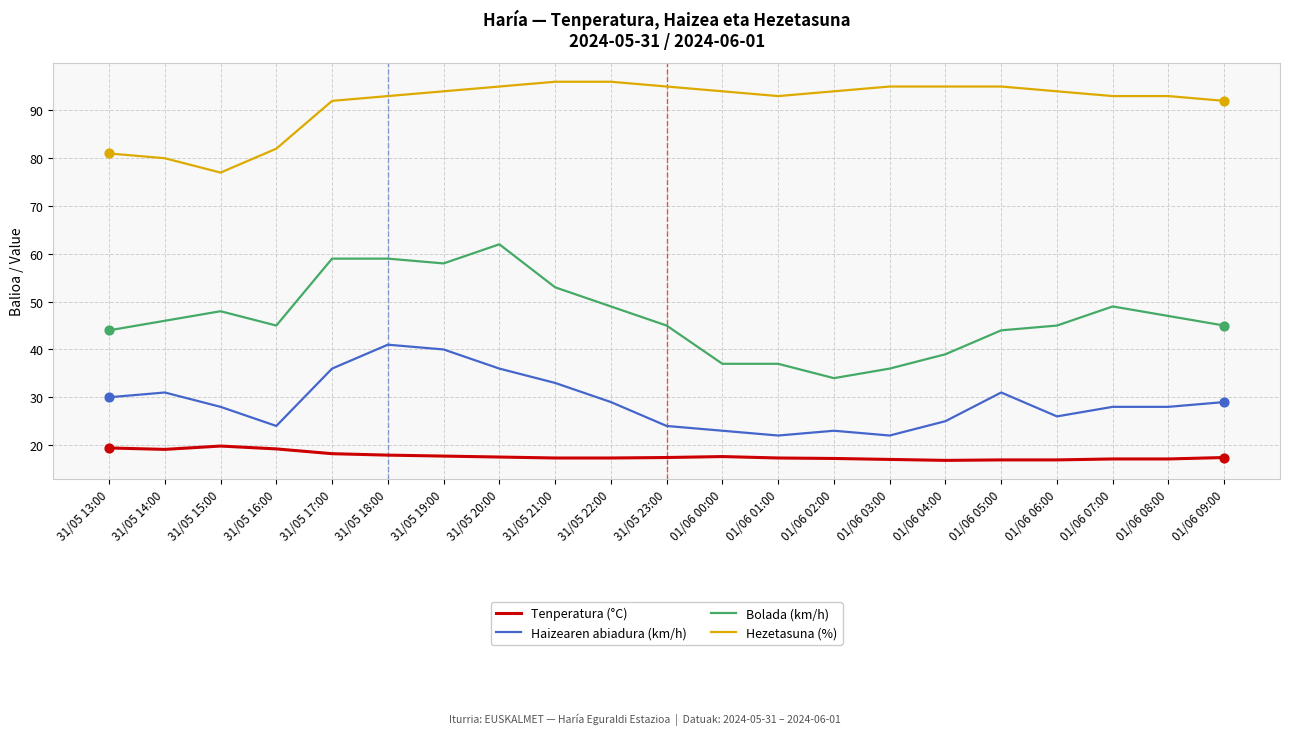

Which series has the widest spread of values?

Bolada (km/h)